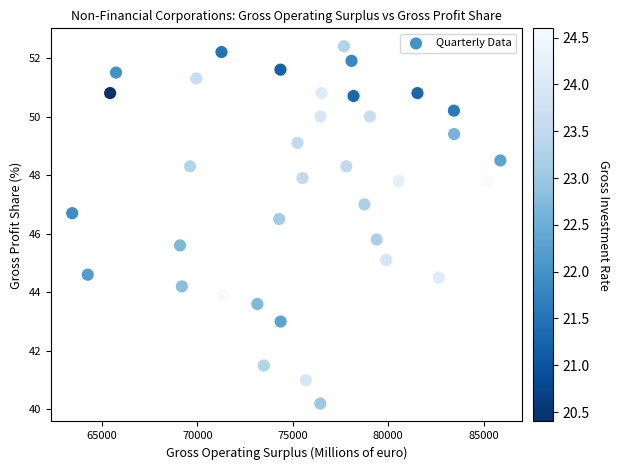

What is the range of X values (max minus min)?

22427.0